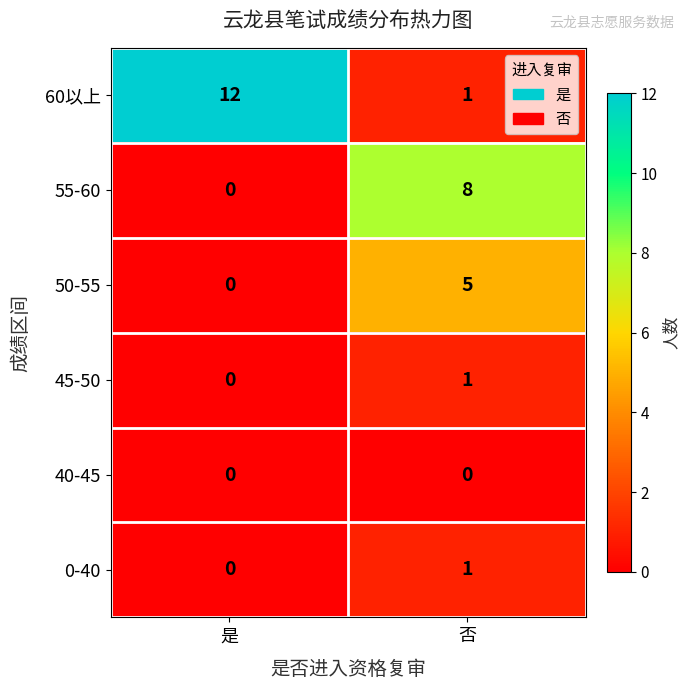

What is the difference between the 60以上 values at 否 and 是?

11